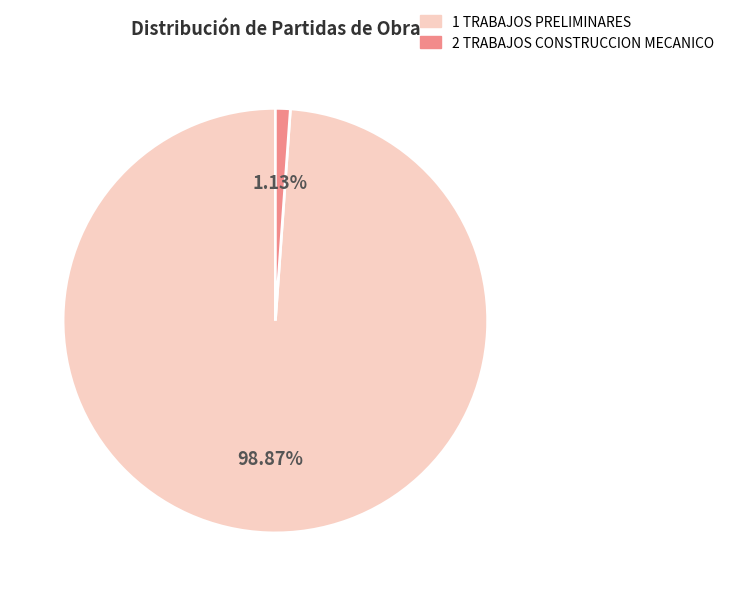

Is there a majority slice in this chart?

Yes